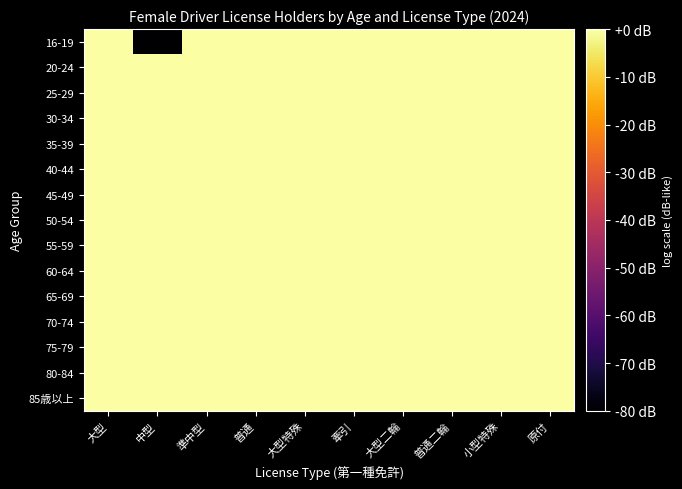

How many data points does each series have?

10